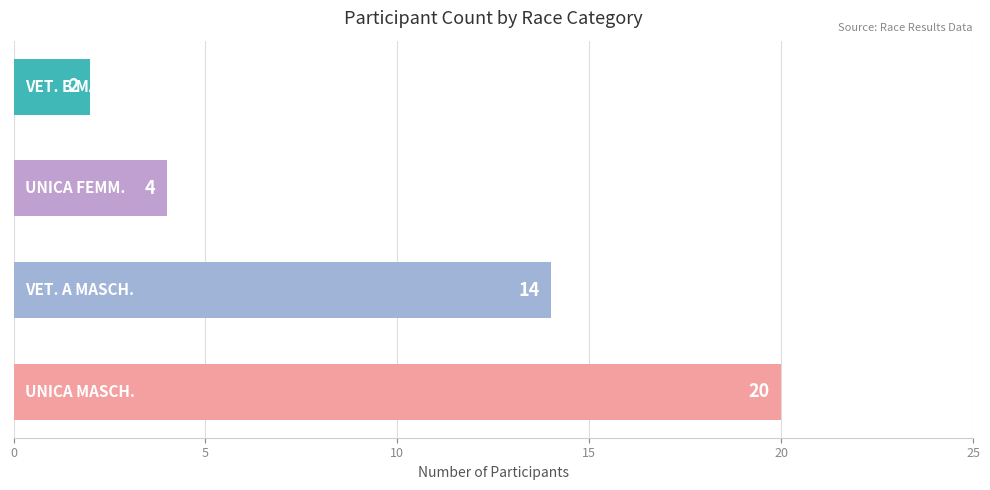

What is the difference between the maximum and minimum values?

18